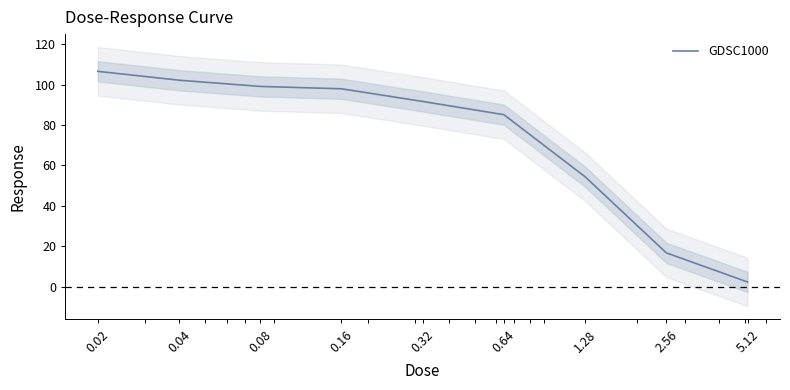

What value does the data have at 0.08?

99.1